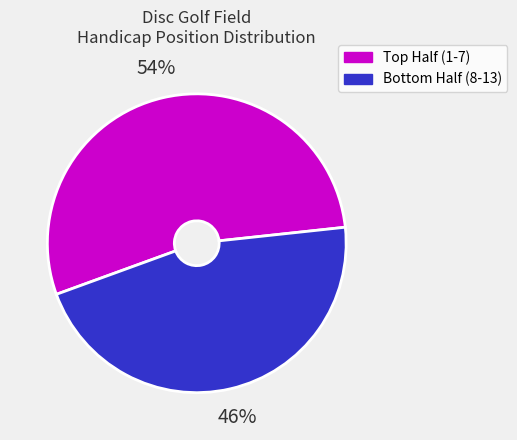

Does any single category account for the majority?

Yes